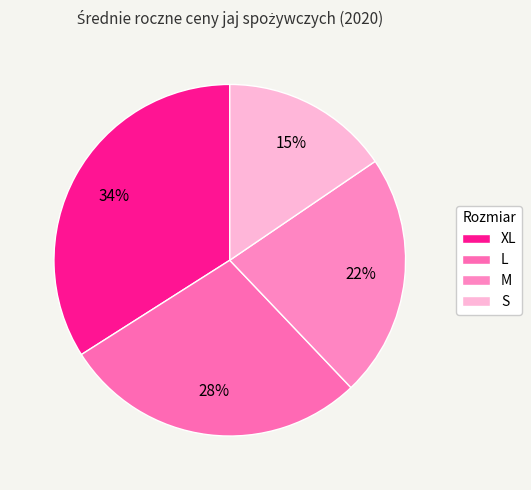

How many segments does this pie chart have?

4